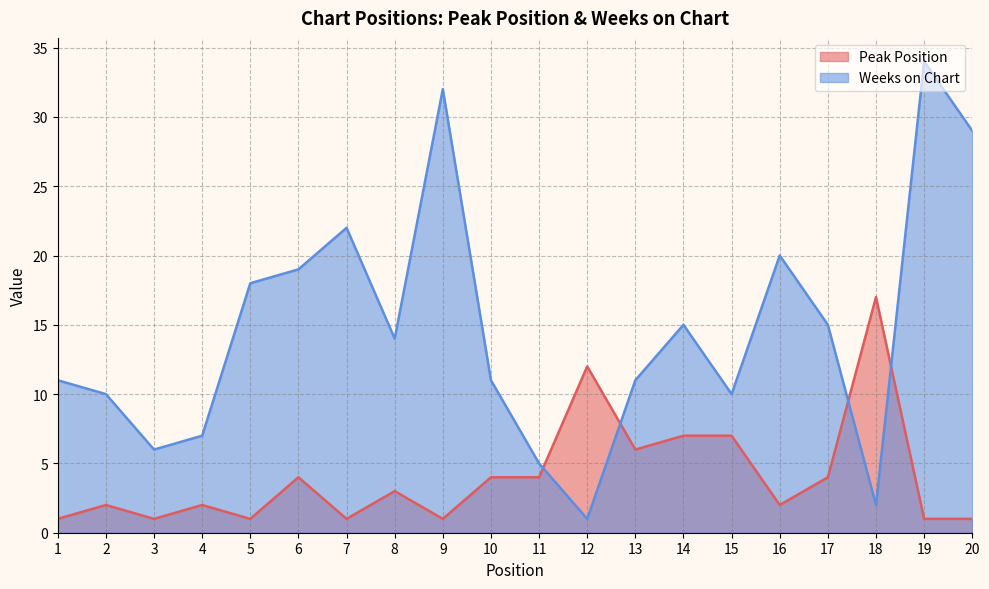

Which series has the largest total across all categories?

Weeks on Chart